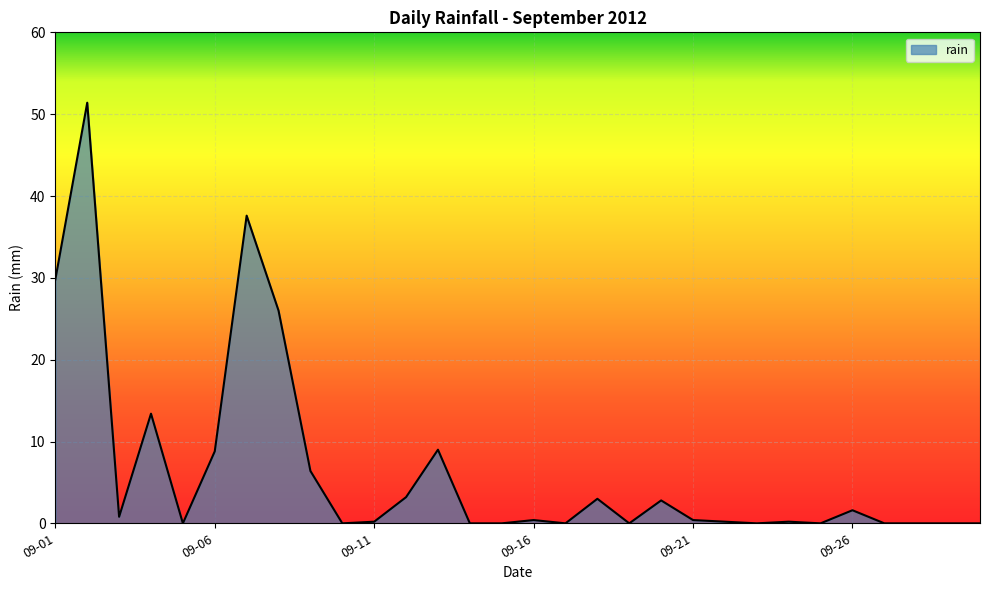

How many categories are shown in the chart?

30